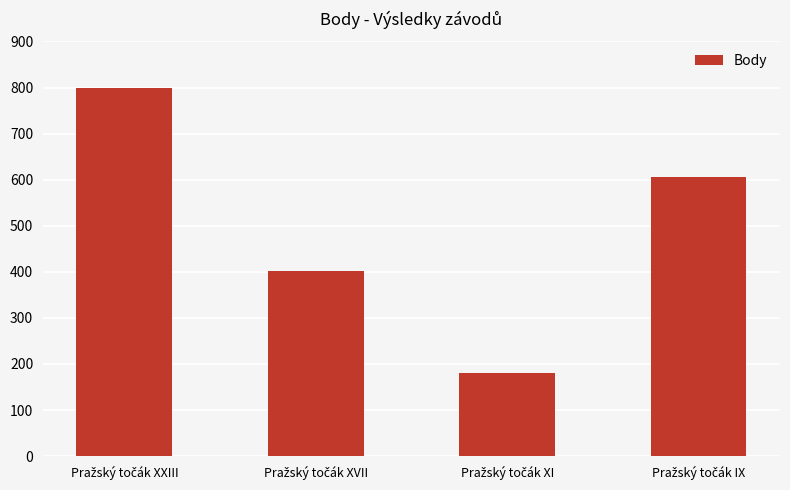

What is the difference between the second highest and minimum values?

426